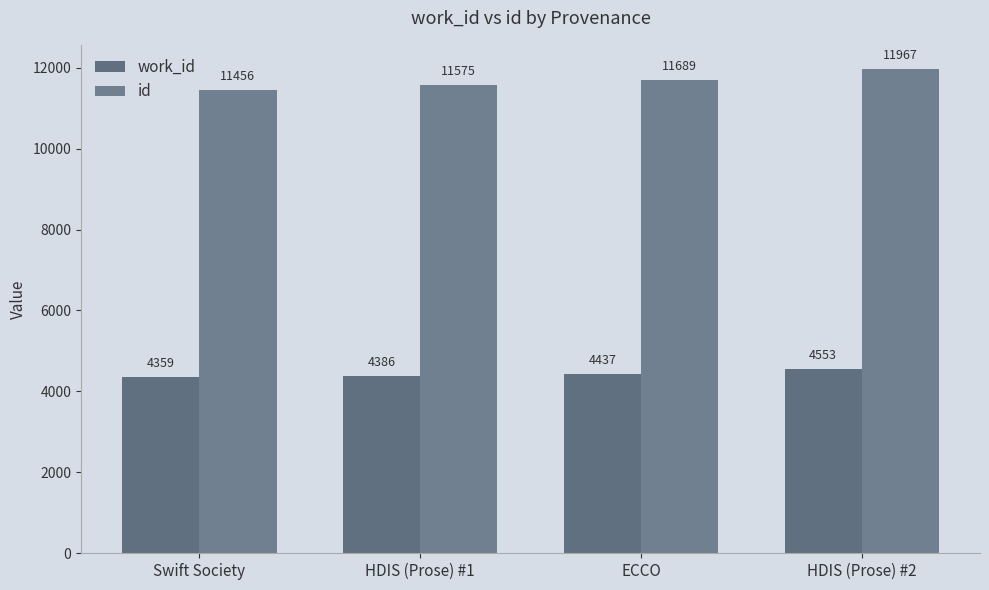

The work_id series shows 2731 at HDIS (Prose) #2. True or false?

False